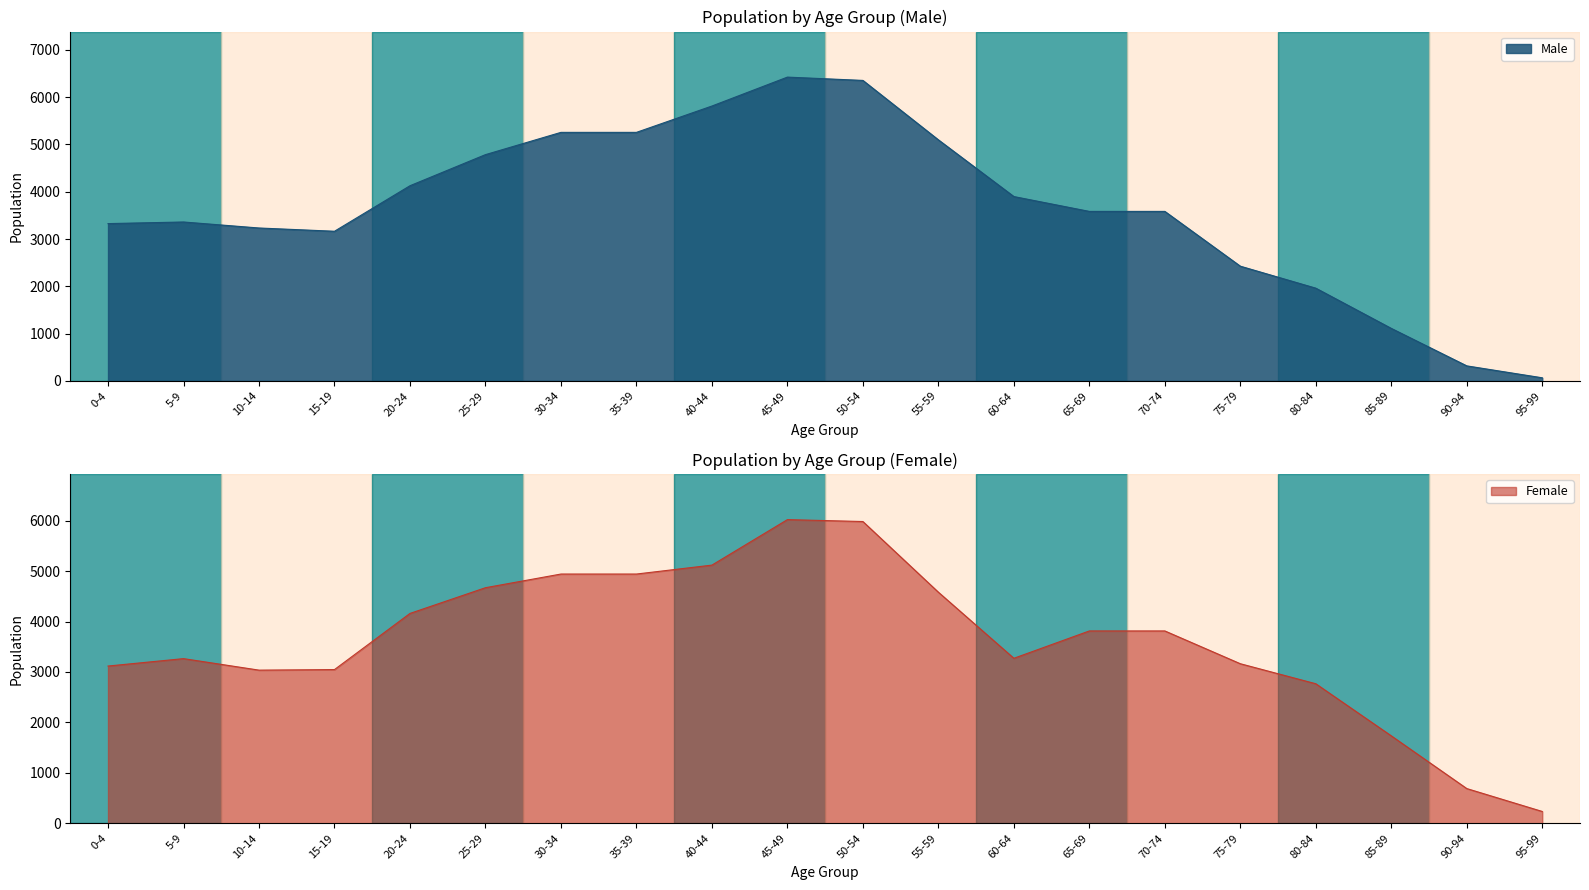

Reading left to right, extract all data points from this chart.

Male: 3326	3360	3233	3164	4127	4785	5256	5256	5813	6425	6355	5098	3898	3584	3584	2425	1960	1109	316	64
Female: 3118	3265	3037	3048	4161	4671	4942	4942	5119	6021	5983	4582	3272	3814	3814	3164	2767	1734	689	235